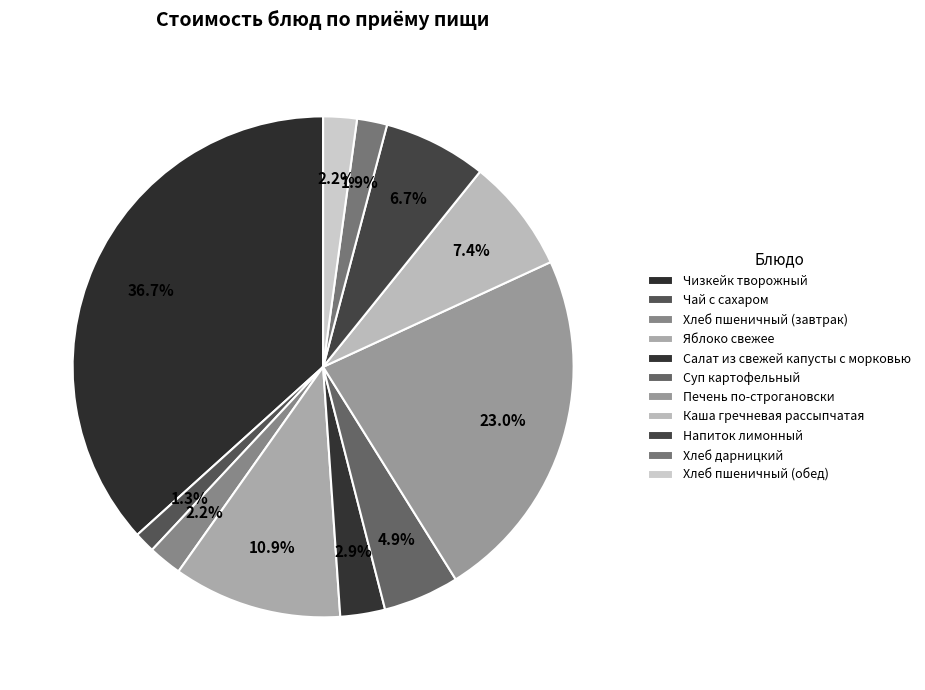

What percentage do Печень по-строгановски and Хлеб дарницкий together represent?

24.9%